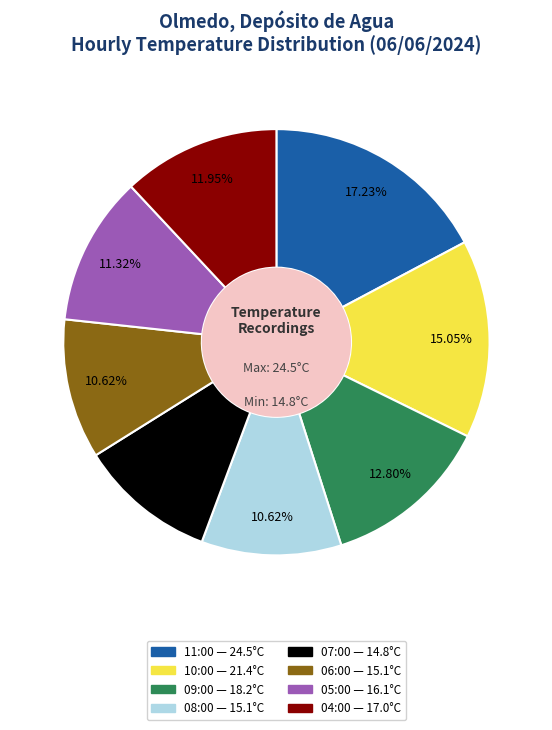

Is there any slice that represents more than half of the pie?

No